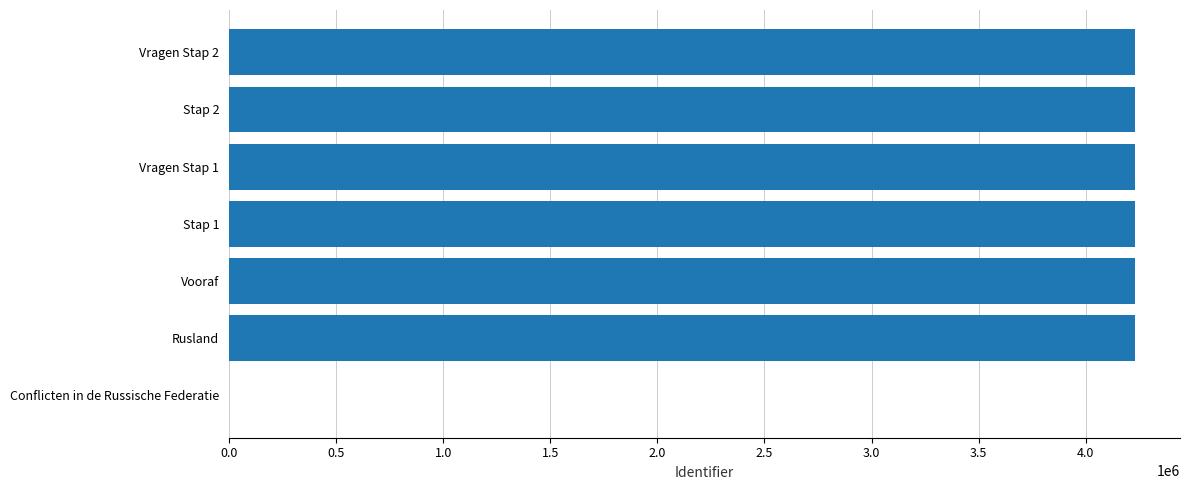

Is it true that the value at Conflicten in de Russische Federatie is 2819500?

False